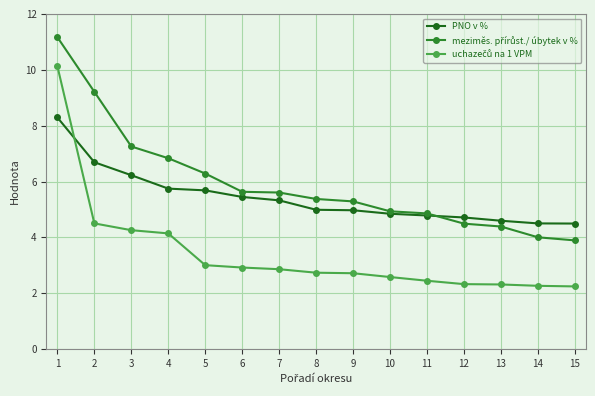

What is the lowest value of the PNO v % series?

4.5